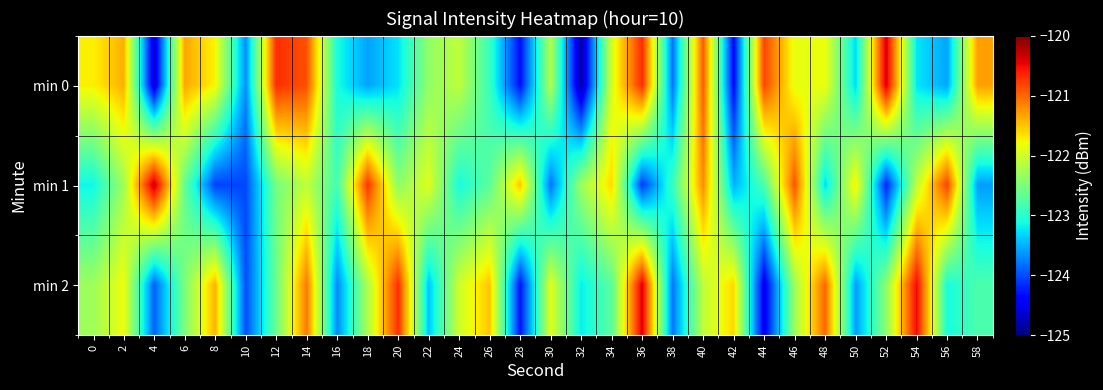

List the series in order of their overall mean, highest first.

min 0, min 2, min 1